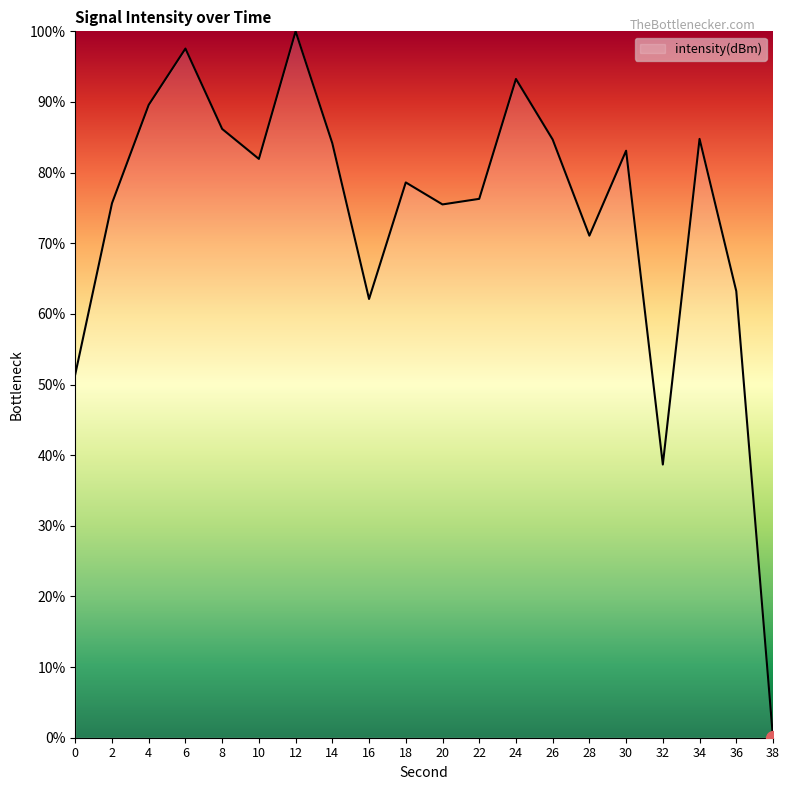

Is it true that the value at 26 is 84.7?

True